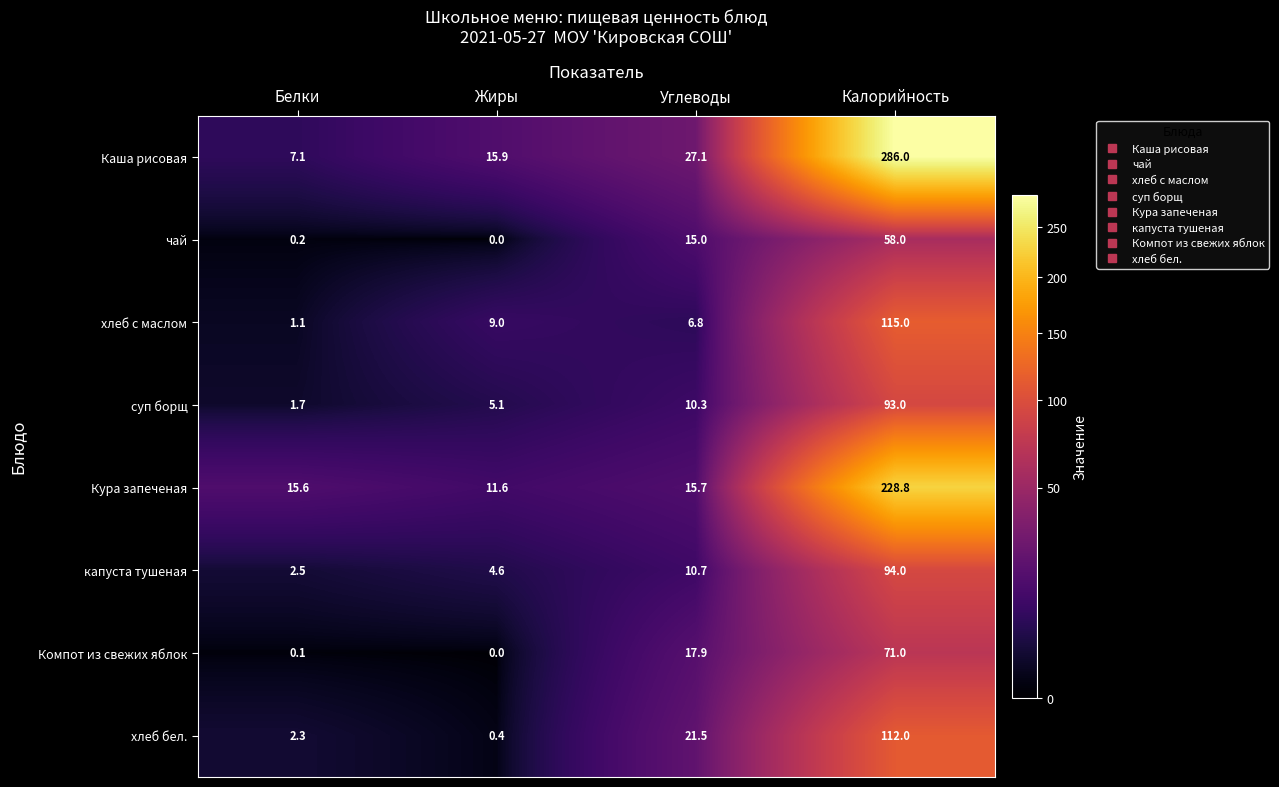

At which category is the sum across all series the highest?

Калорийность